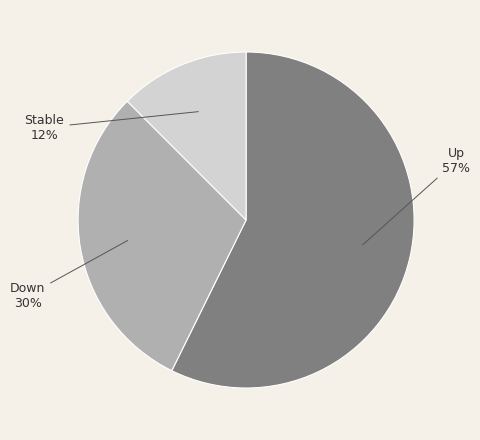

To the nearest percent, what portion does Down represent?

30%